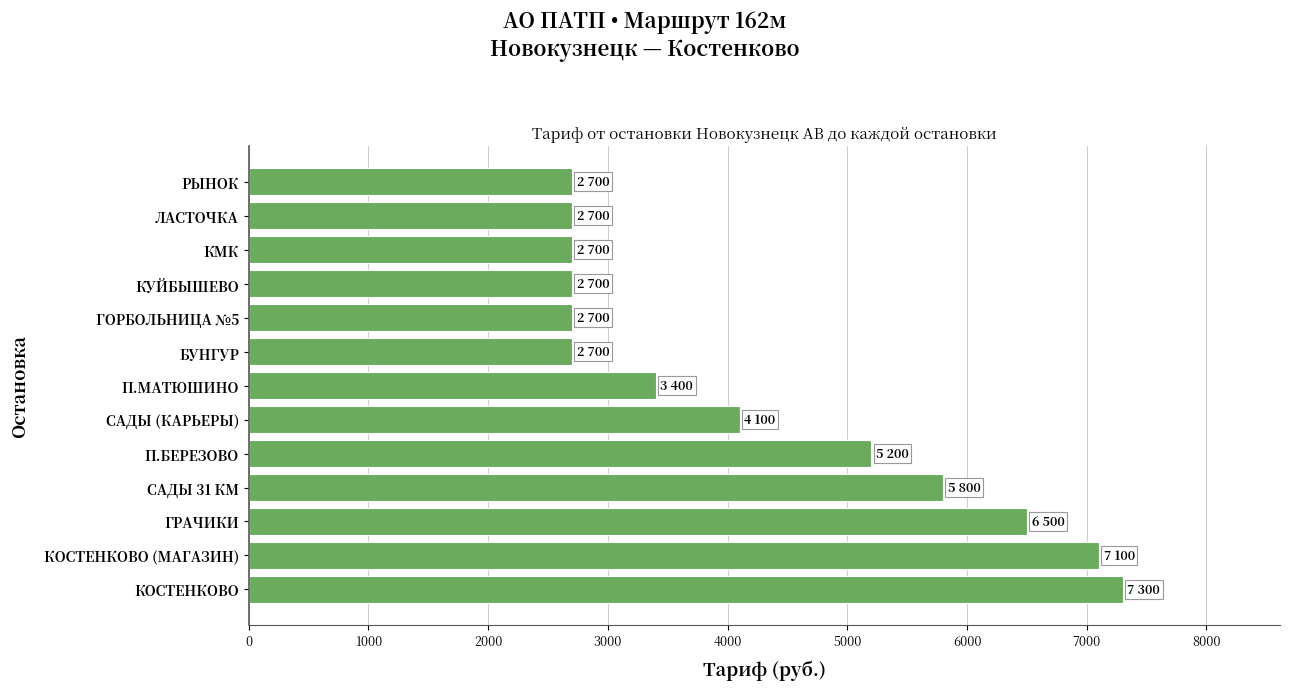

What is the minimum value shown in the chart?

2700